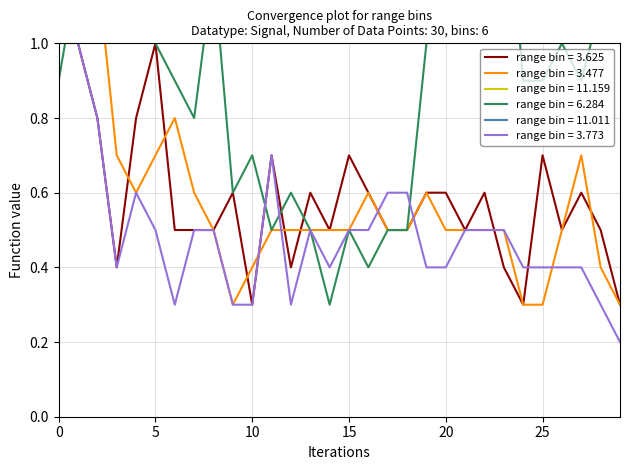

Which series ends up on top after the final intersection of 3.477 and 3.773?

3.477